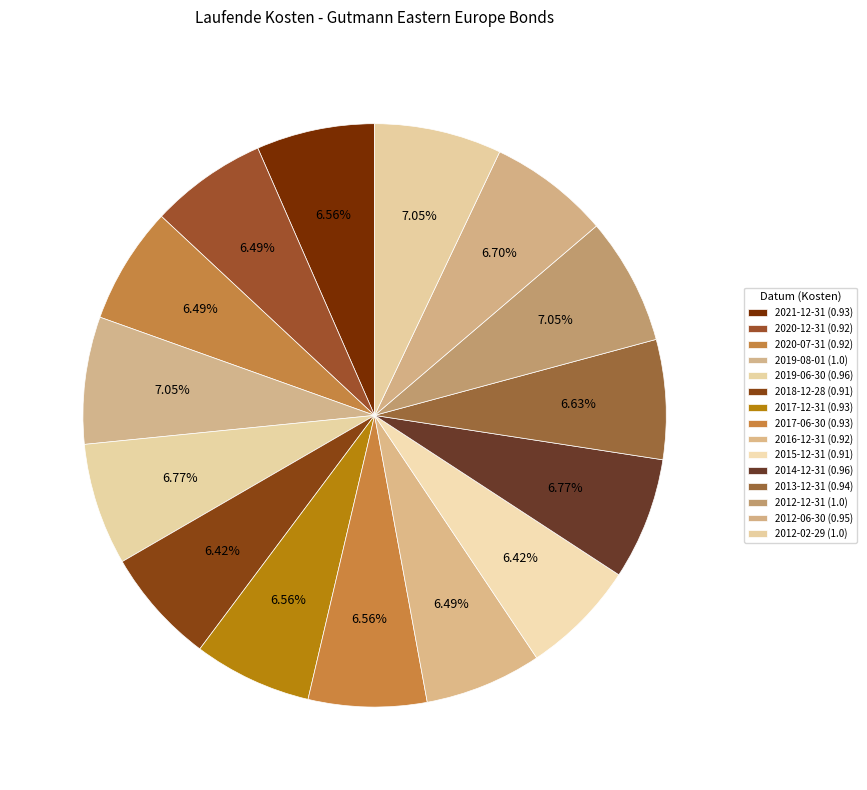

How many slices are in this pie chart?

15